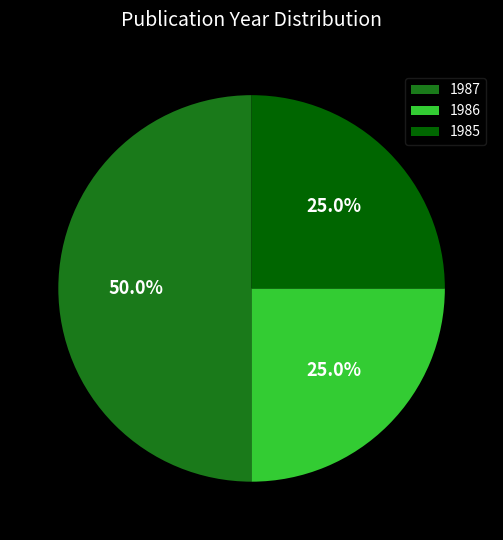

What percentage is the 1986 slice, to the nearest percent?

25%